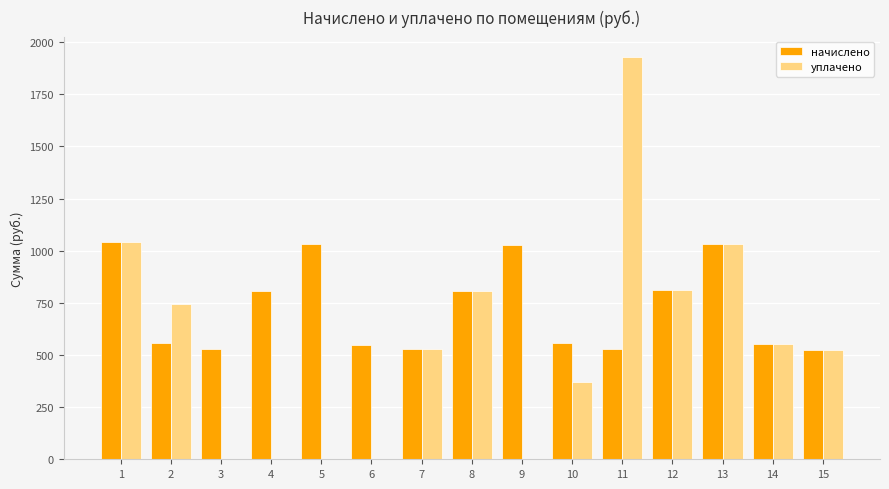

Which series changed the most between 2 and 12?

начислено